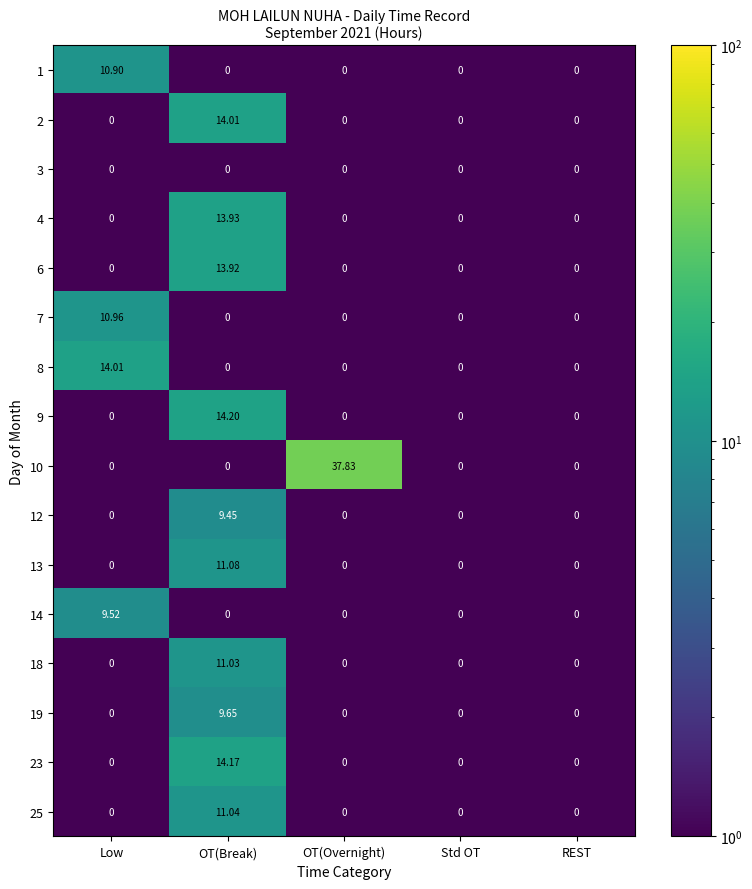

Which label corresponds to the largest value in the chart?

OT(Overnight)